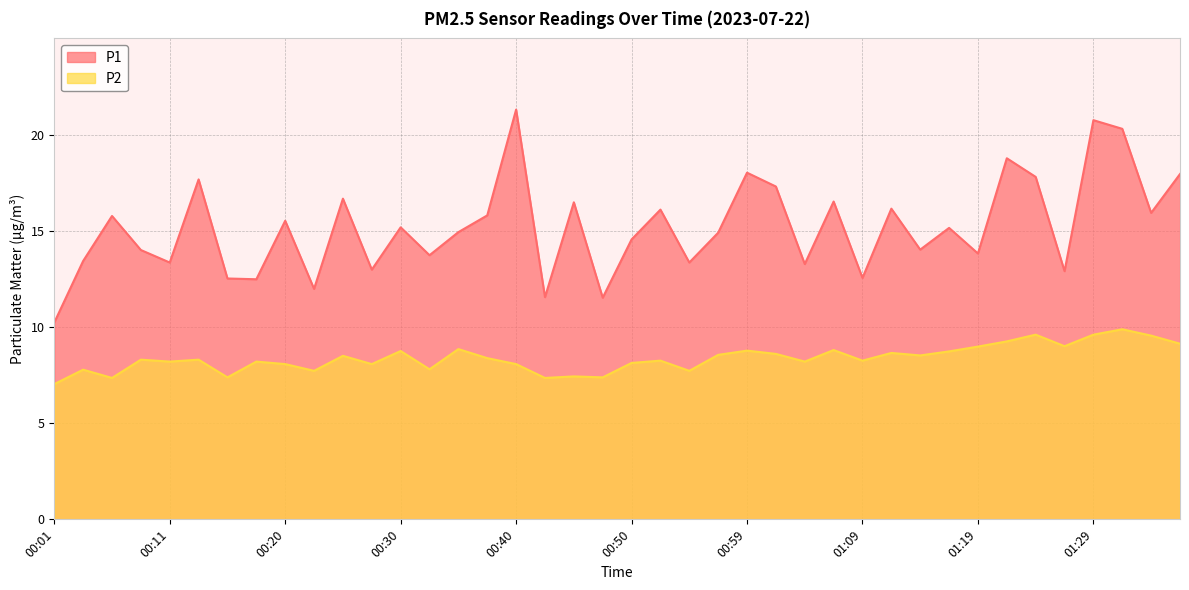

Reading left to right, extract all data points from this chart.

P1: 10.2	13.4	15.8	14.0	13.3	17.7	12.5	12.5	15.5	12.0	16.7	13.0	15.2	13.7	14.9	15.8	21.3	11.6	16.5	11.5	14.6	16.1	13.3	14.9	18.0	17.3	13.3	16.5	12.6	16.1	14.0	15.2	13.8	18.8	17.8	12.9	20.8	20.3	15.9	17.9
P2: 7.0	7.8	7.3	8.3	8.2	8.3	7.4	8.2	8.1	7.7	8.5	8.1	8.8	7.8	8.8	8.4	8.1	7.3	7.4	7.4	8.1	8.2	7.7	8.6	8.8	8.6	8.2	8.8	8.2	8.7	8.5	8.7	9.0	9.2	9.6	9.0	9.6	9.9	9.6	9.1